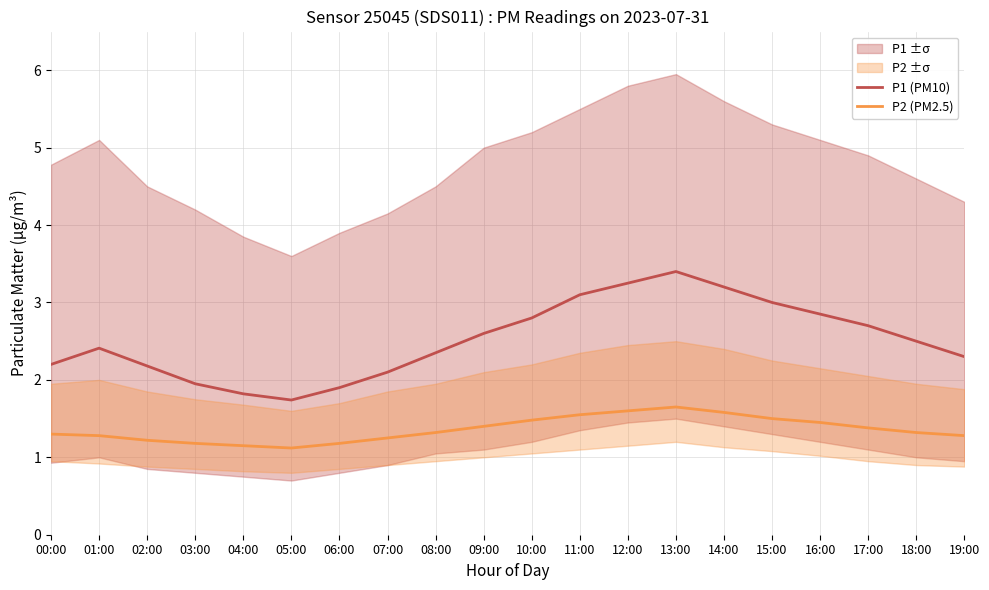

True or false: P2 (PM2.5) and P1 (PM10) cross at least once.

False